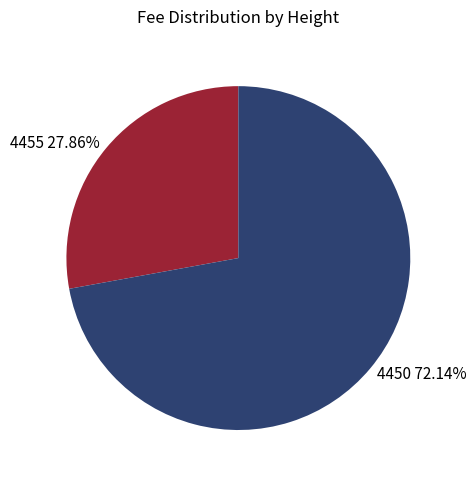

Is it true that 4450 is 72% of the pie?

True